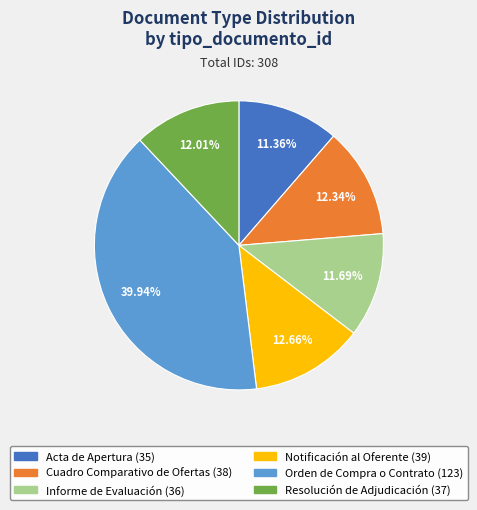

How many slices are in this pie chart?

6